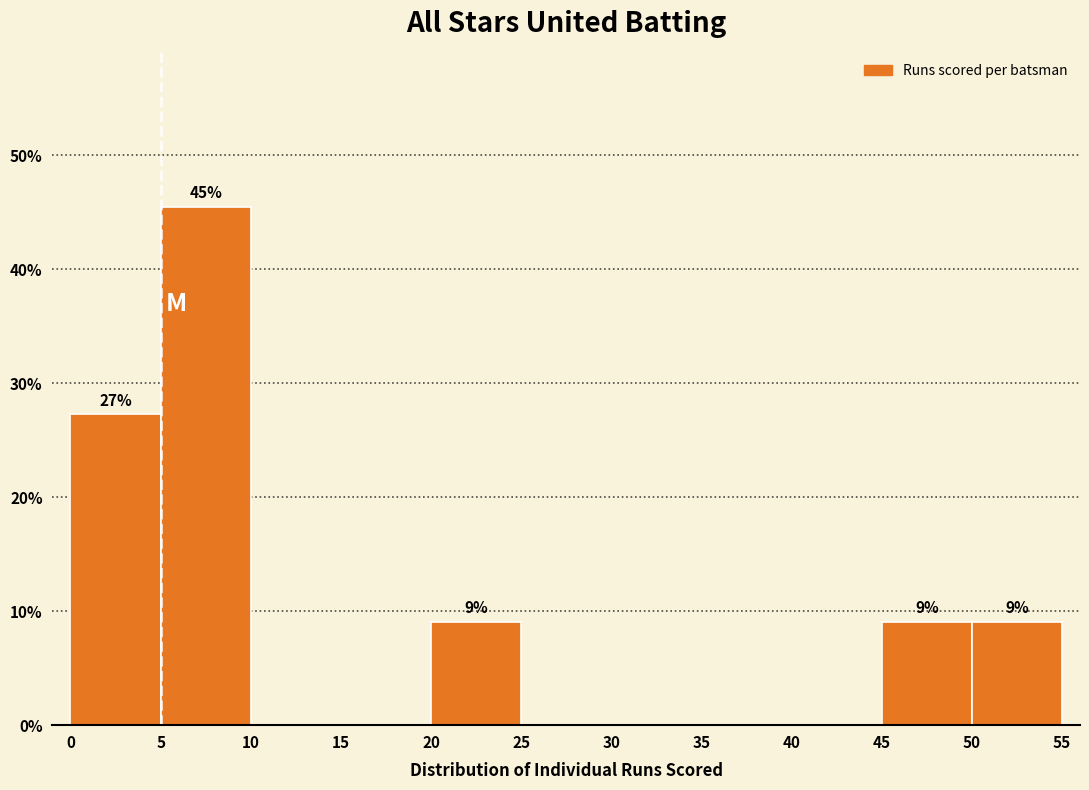

Which range on the x-axis has the tallest bar?

5 to 10